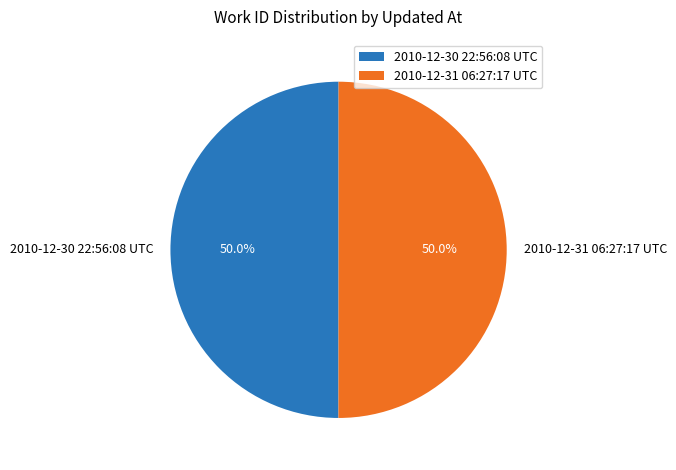

What percentage is NOT represented by 2010-12-30 22:56:08 UTC?

50.0%